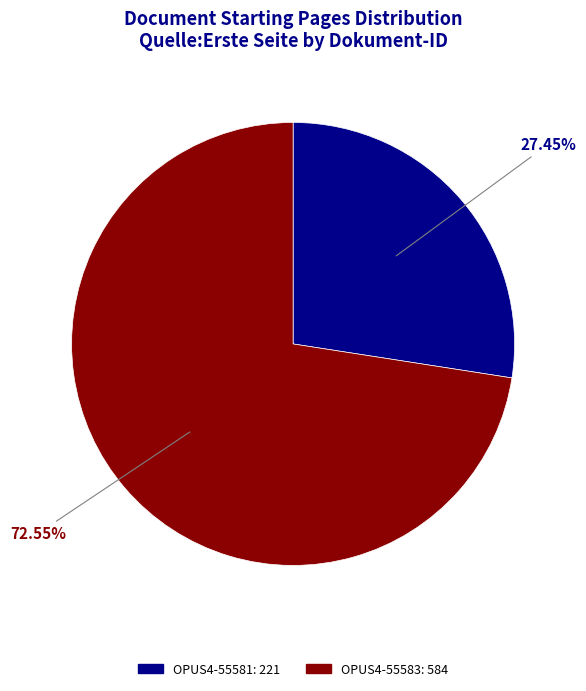

Approximately how many times larger is the value at OPUS4-55583 compared to OPUS4-55581?

2.6